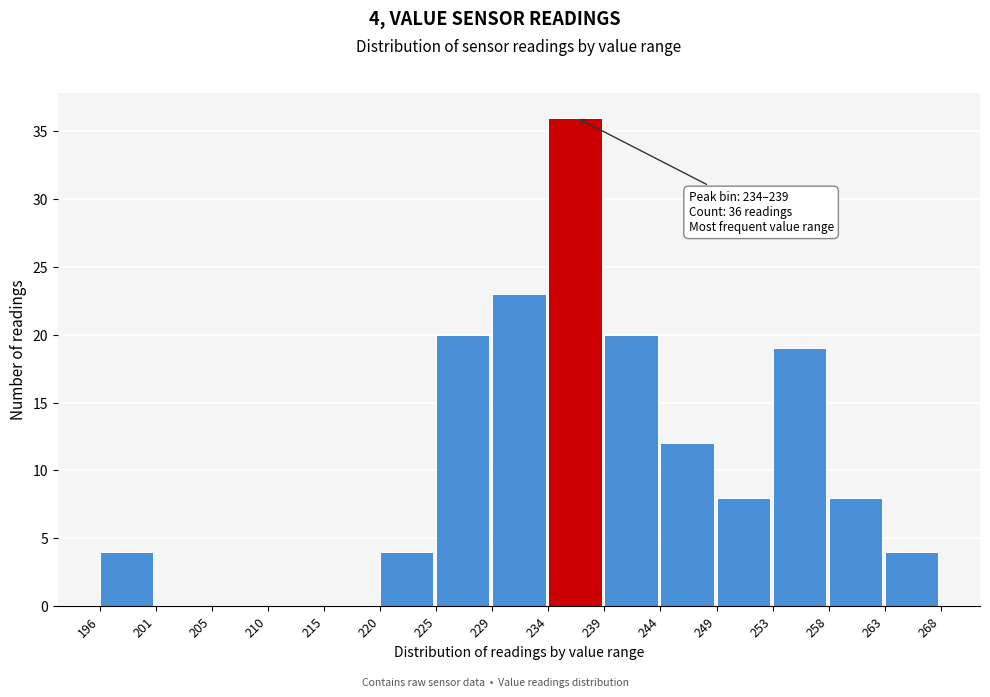

Over which range of the x-axis is the bar tallest?

234 to 239